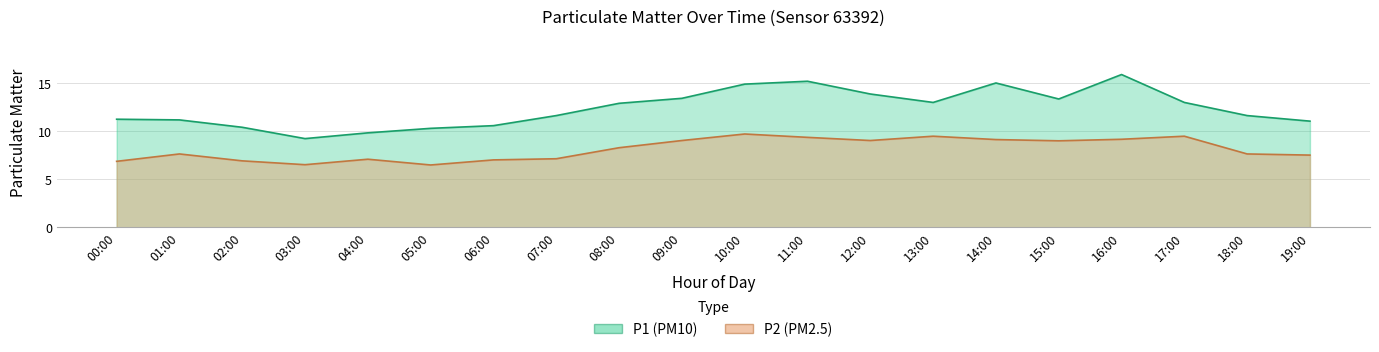

Which series has the widest spread of values?

P1